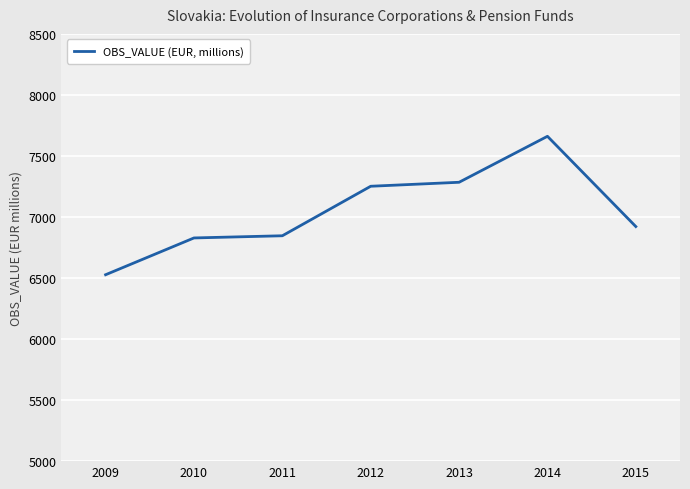

The chart shows a value of 12188.6 at 2015. True or false?

False